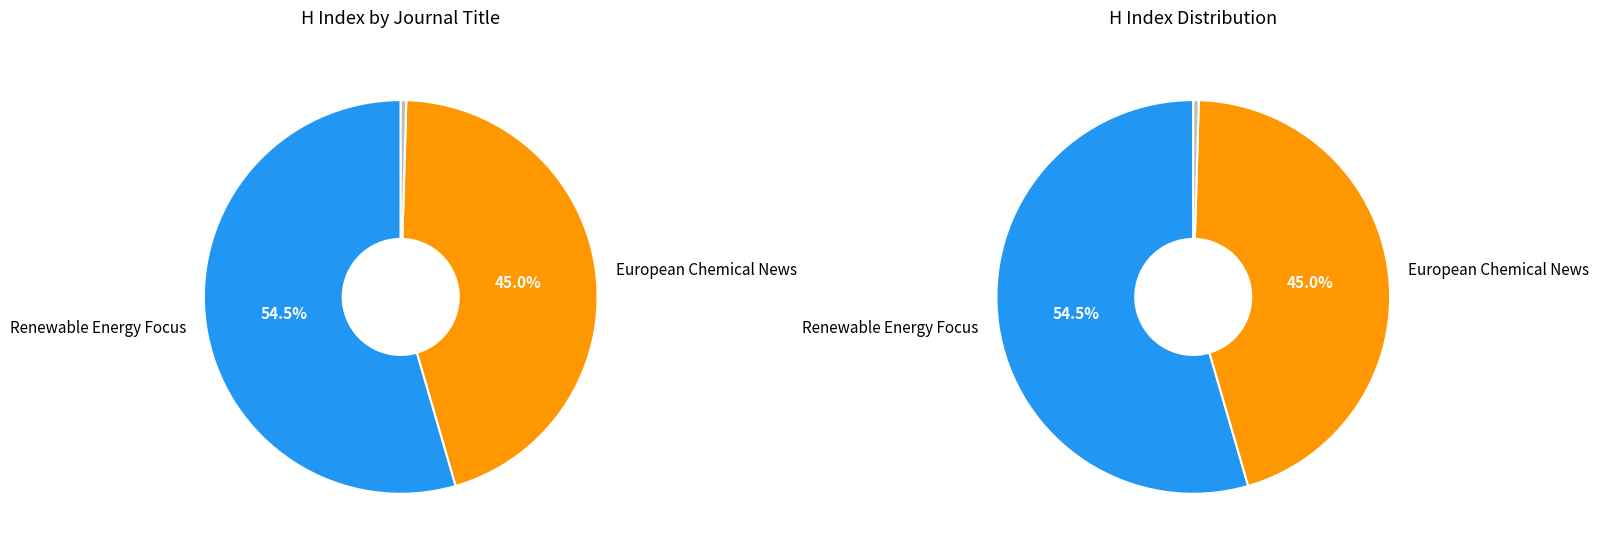

Rank the categories by value from lowest to highest.

European Chemical News, Renewable Energy Focus